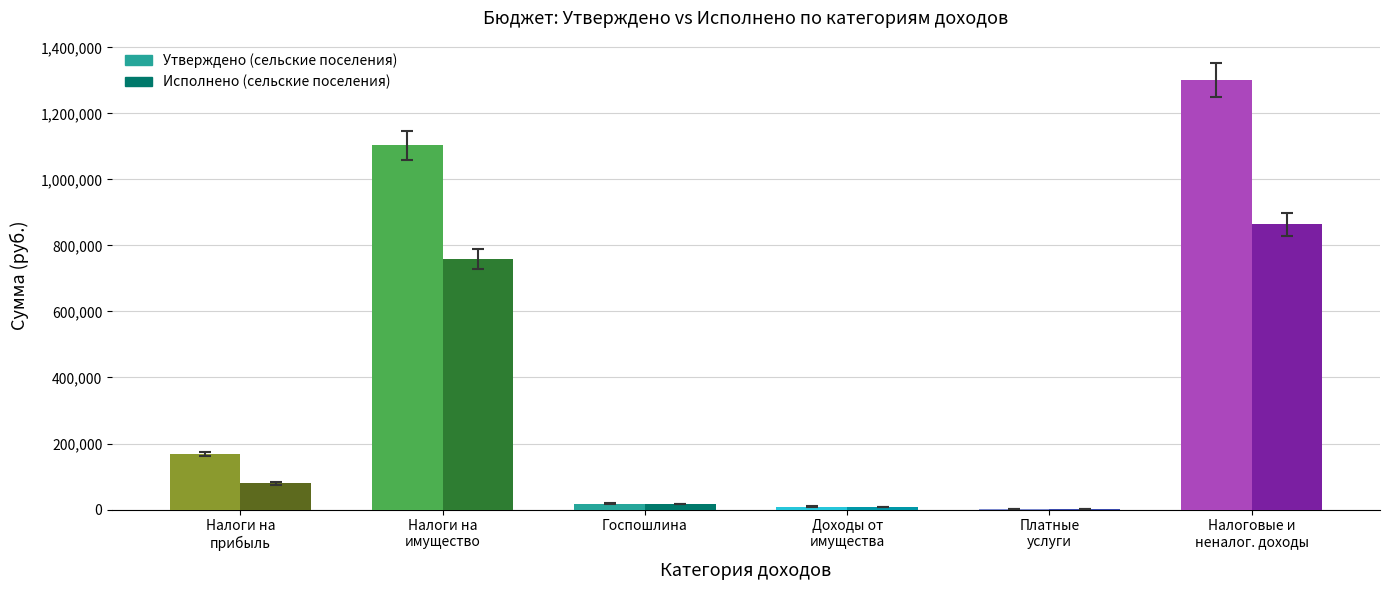

What is the total value across all series at Госпошлина?

35000.0